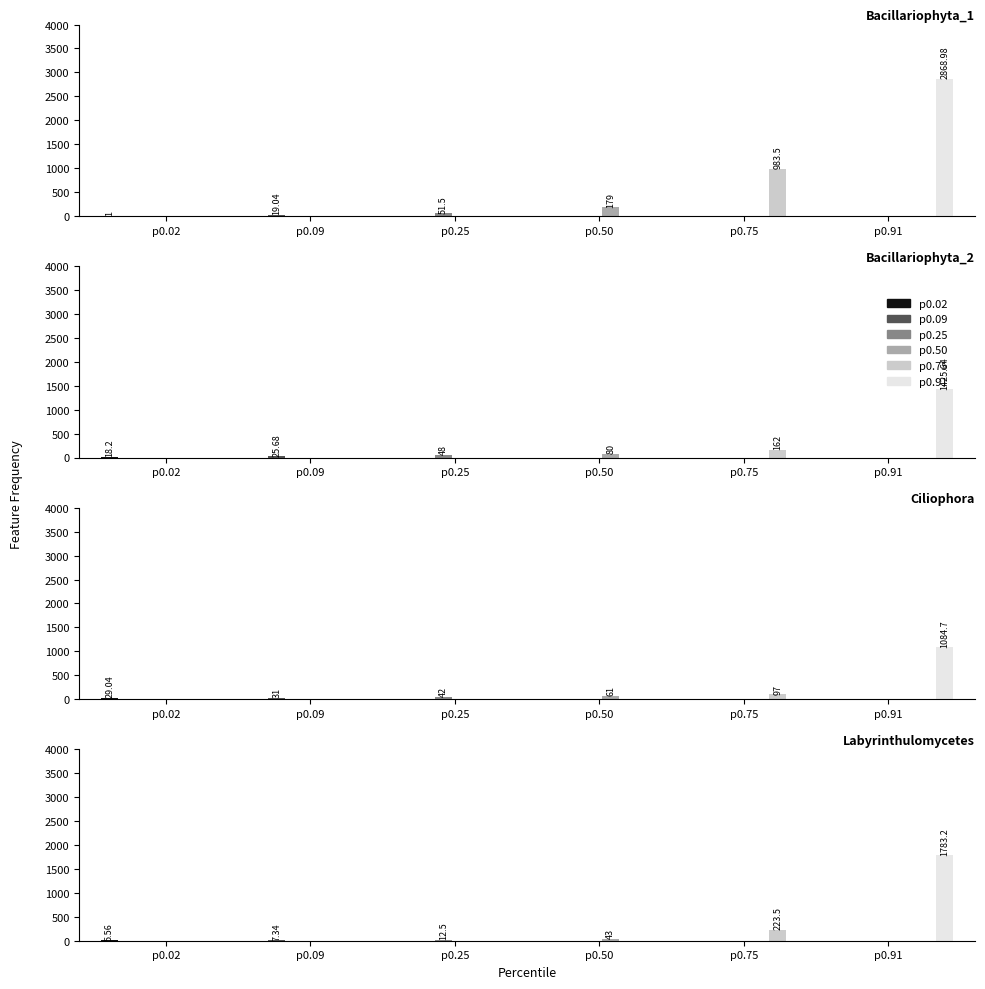

Reading left to right, what are all the values shown in this chart?

p0.02: Bacillariophyta_1=1.0	Bacillariophyta_2=18.2	Ciliophora=29.0	Labyrinthulomycetes=5.6
p0.09: Bacillariophyta_1=19.0	Bacillariophyta_2=25.7	Ciliophora=31.0	Labyrinthulomycetes=7.3
p0.25: Bacillariophyta_1=51.5	Bacillariophyta_2=48.0	Ciliophora=42.0	Labyrinthulomycetes=12.5
p0.50: Bacillariophyta_1=179.0	Bacillariophyta_2=80.0	Ciliophora=61.0	Labyrinthulomycetes=43.0
p0.75: Bacillariophyta_1=983.5	Bacillariophyta_2=162.0	Ciliophora=97.0	Labyrinthulomycetes=223.5
p0.91: Bacillariophyta_1=2869.0	Bacillariophyta_2=1425.6	Ciliophora=1084.7	Labyrinthulomycetes=1783.2